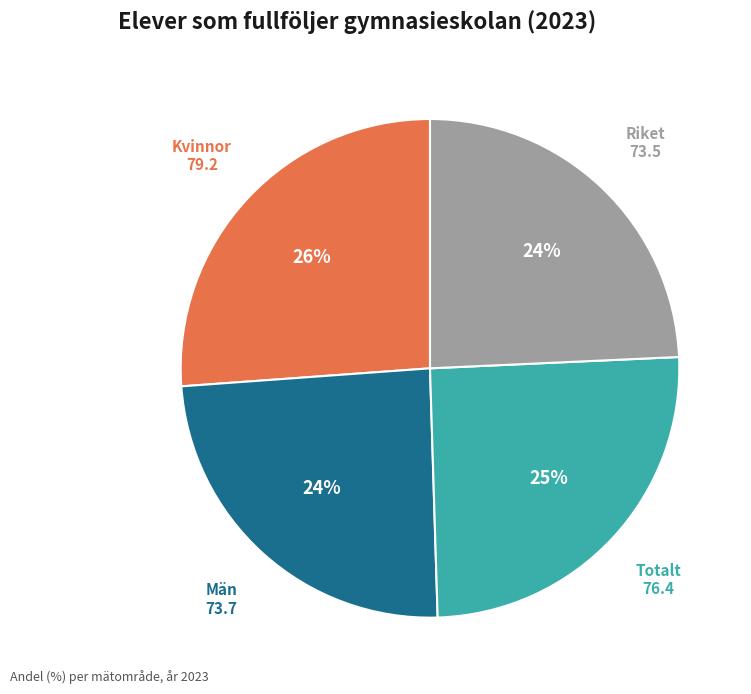

Which has a higher value, Totalt or Riket?

Totalt